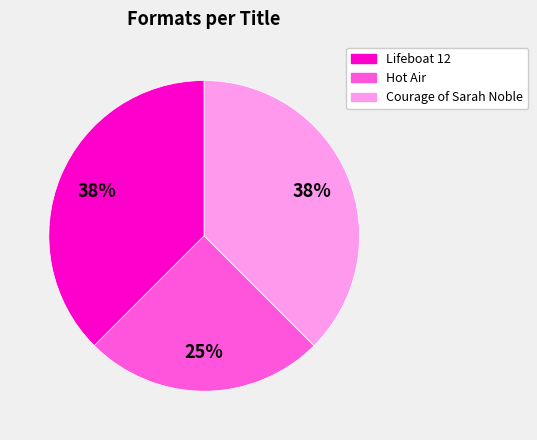

How many slices are in this pie chart?

3